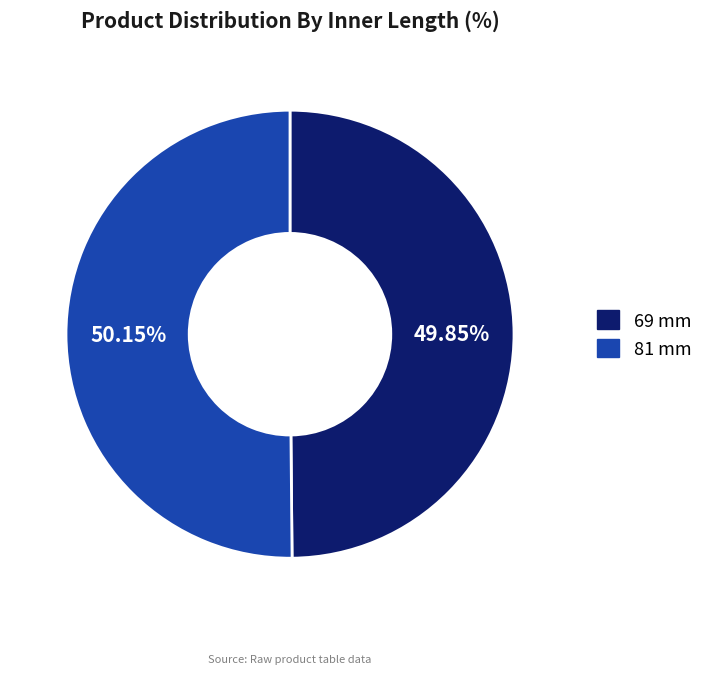

Approximately how many times larger is the value at 81 mm compared to 69 mm?

1.0